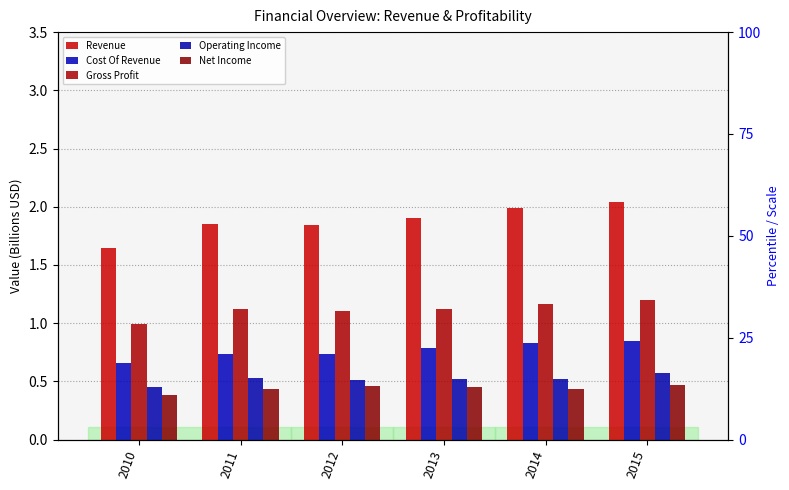

How many distinct data groups are displayed?

5